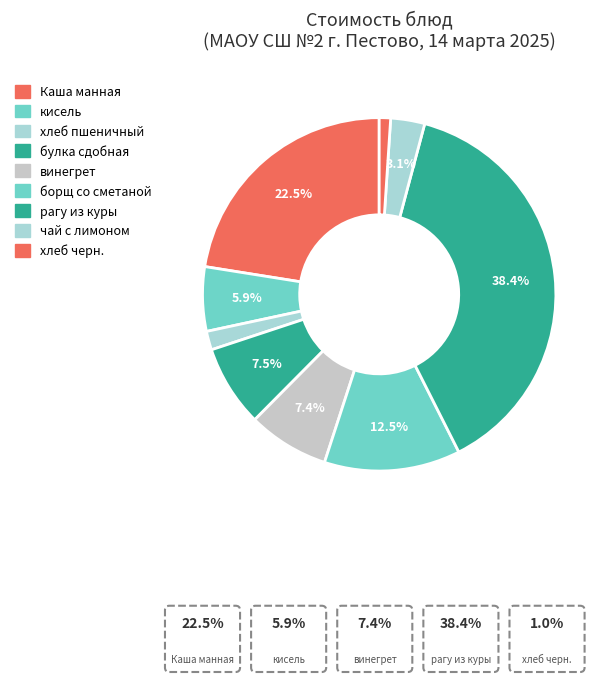

Is there any slice that represents more than half of the pie?

No